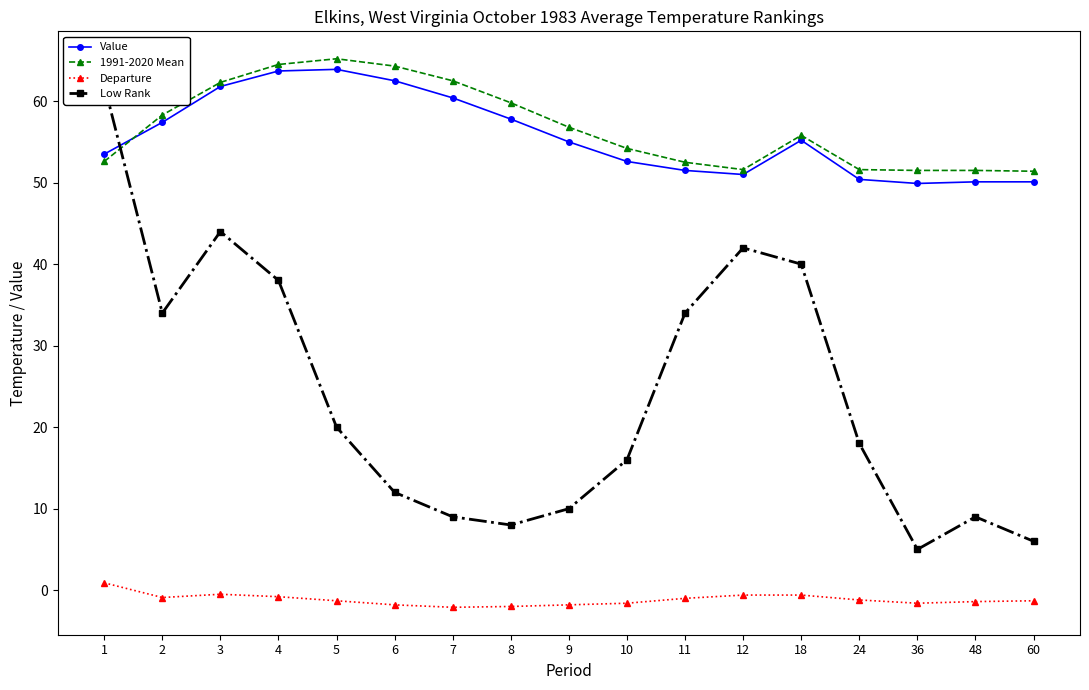

At which label does Departure reach its peak?

1